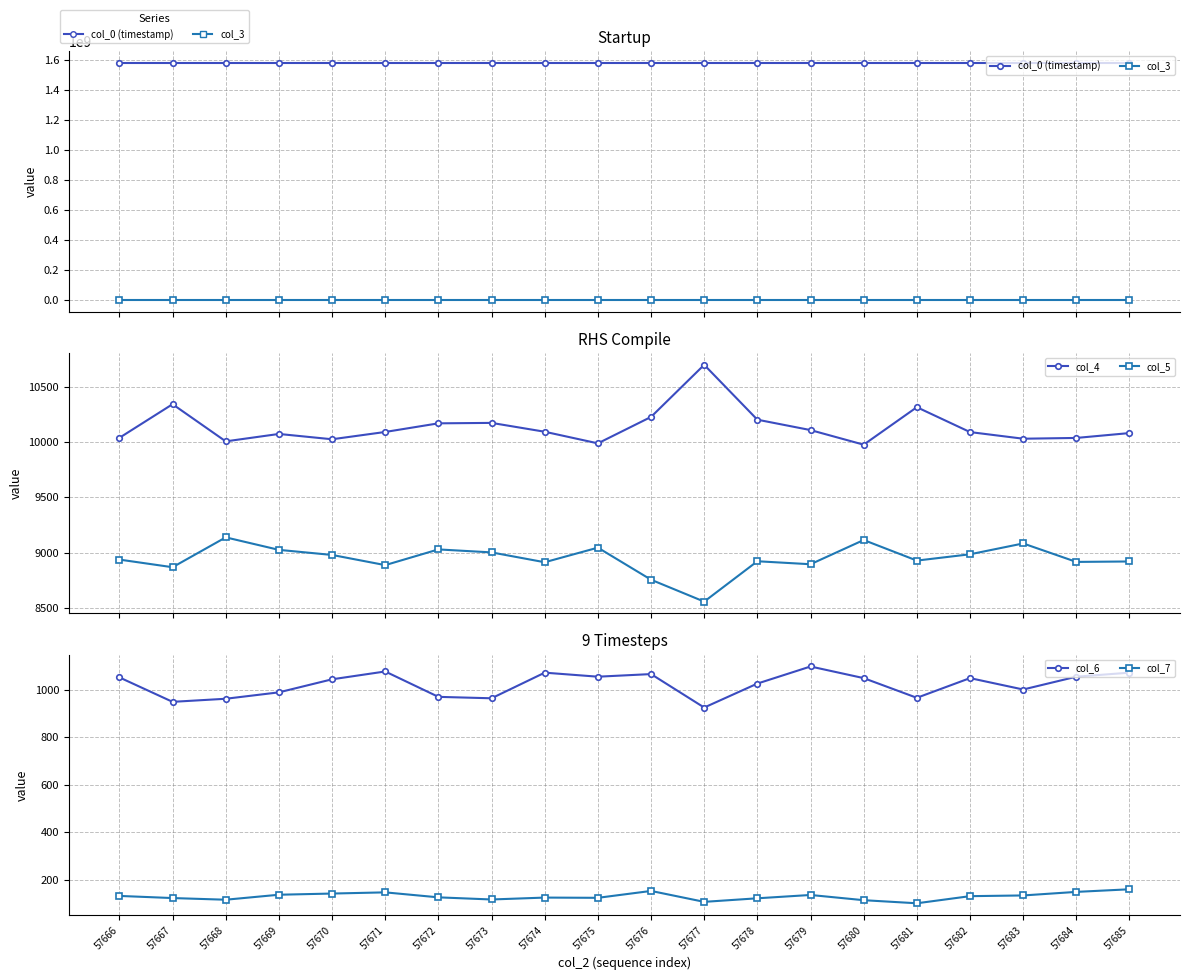

True or false: col_3 has a value of 1390143.0 at 57674.

True